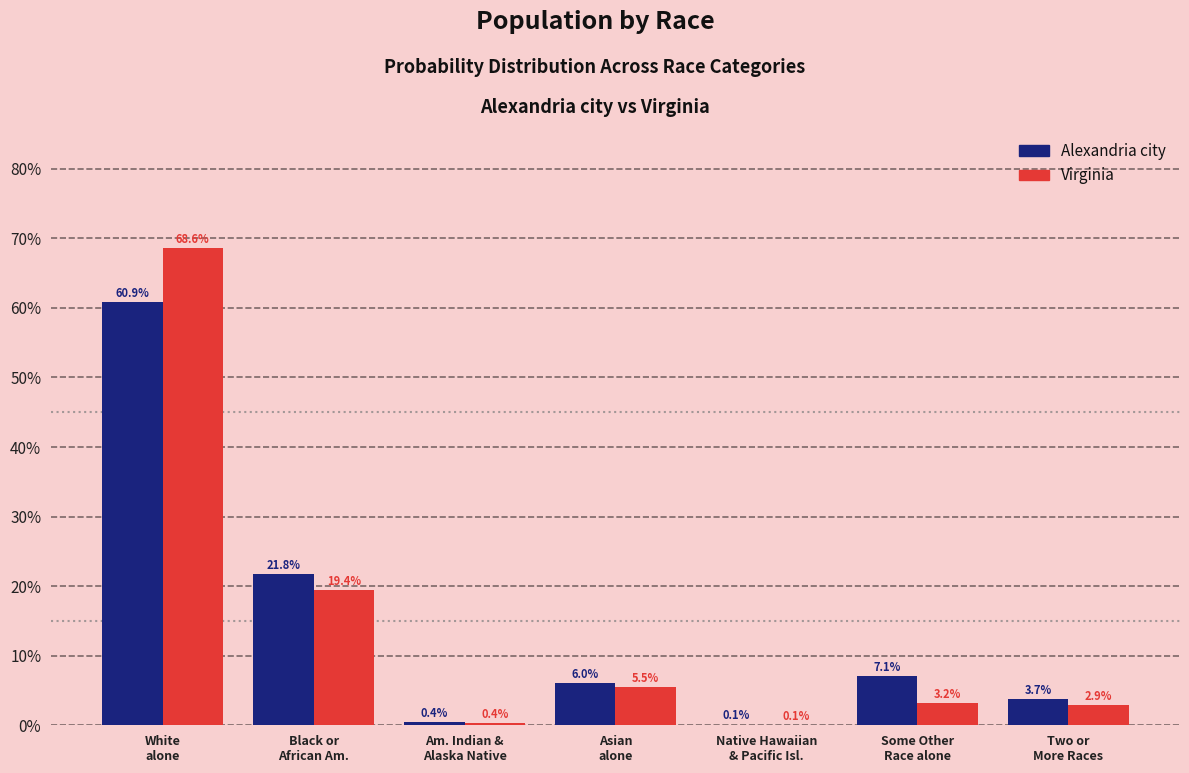

What is the greatest value displayed?

68.6